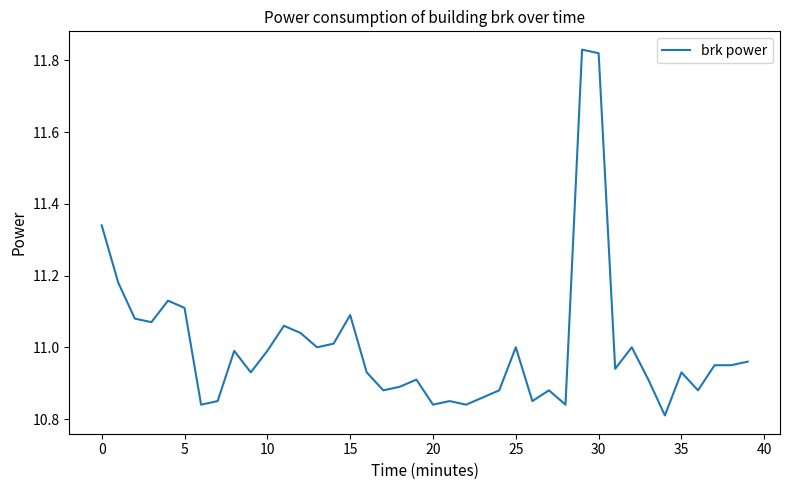

What is the difference between the maximum and minimum values?

1.0